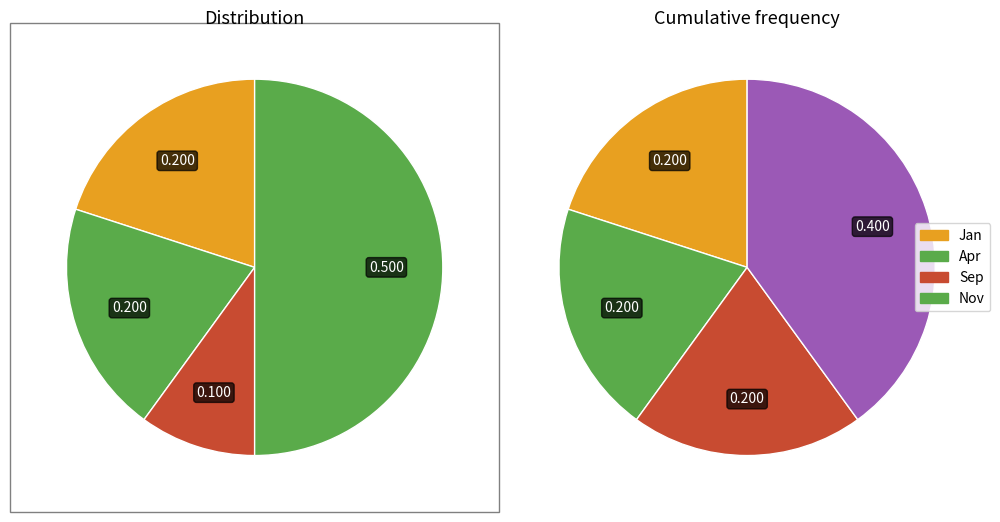

Is there any slice that represents more than half of the pie?

No